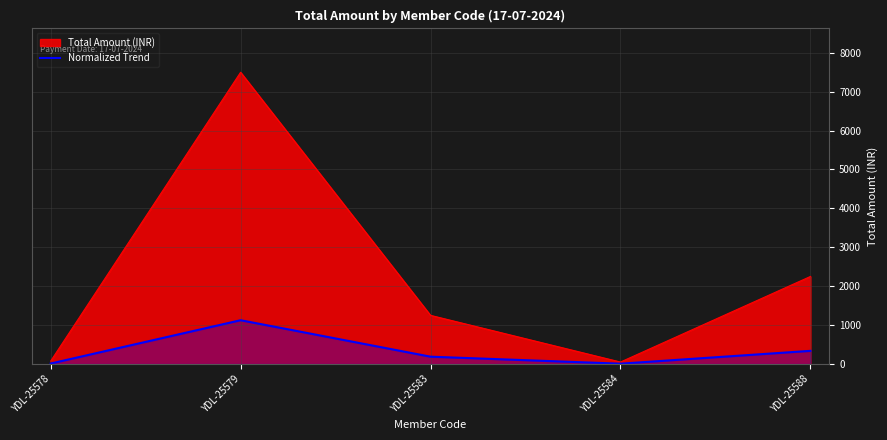

What is the difference between the second highest and second lowest values?

326.2